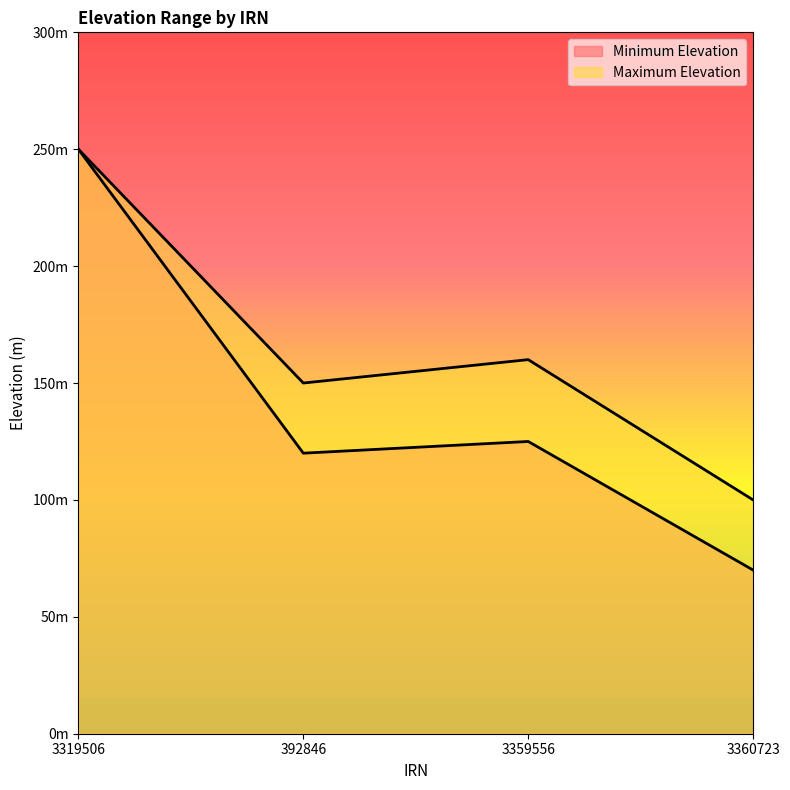

Where is the first local minimum for Maximum Elevation?

392846